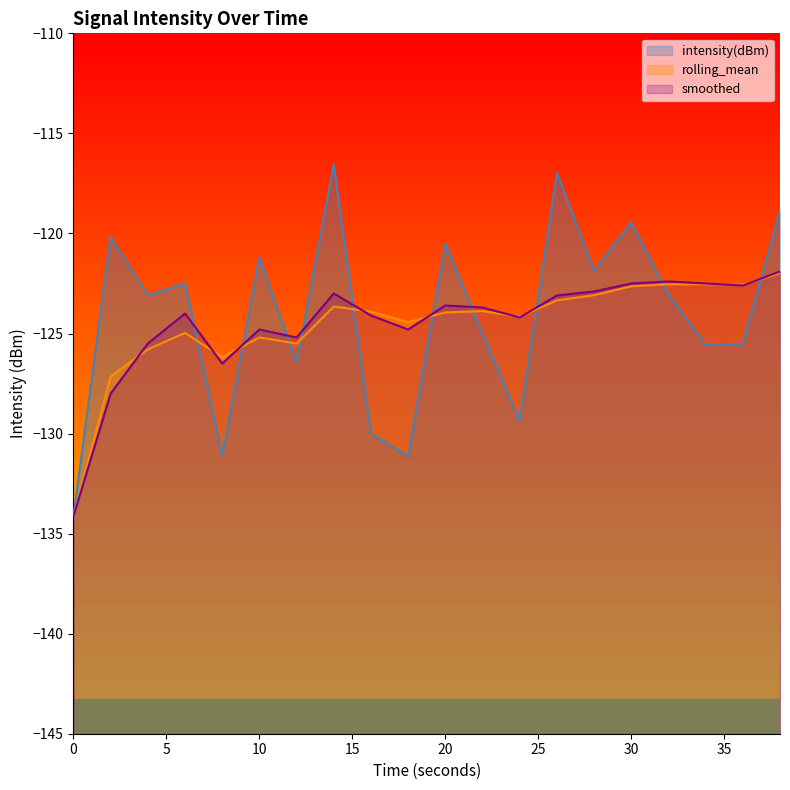

What is the difference between the maximum and minimum values in the smoothed series?

12.2